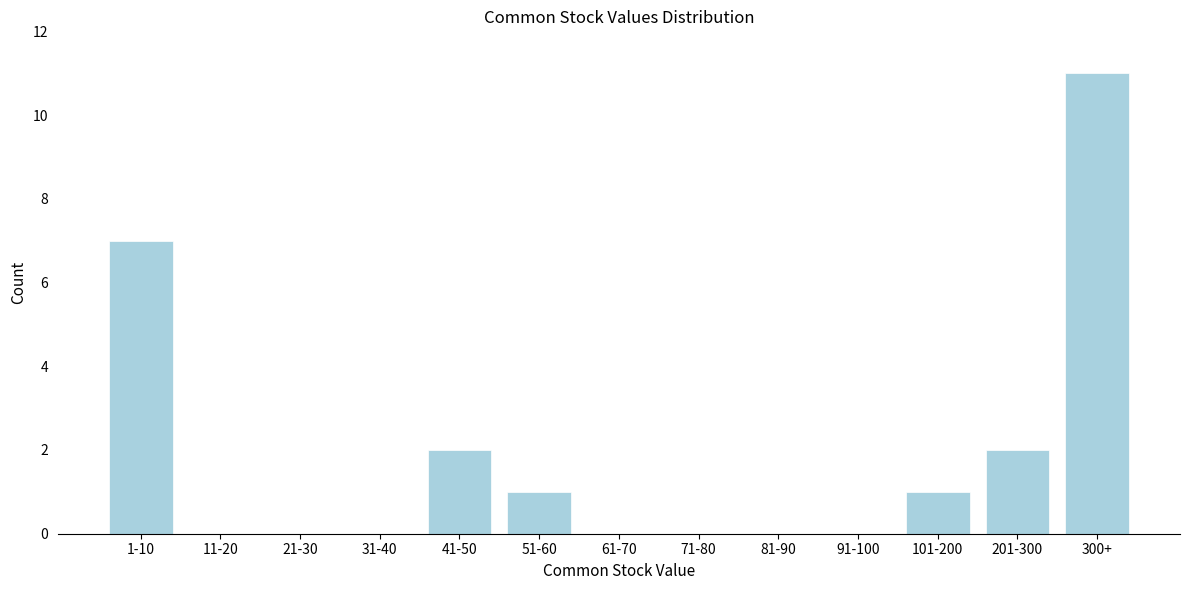

Reading left to right, what are all the values shown in this chart?

1-10=7	11-20=0	21-30=0	31-40=0	41-50=2	51-60=1	61-70=0	71-80=0	81-90=0	91-100=0	101-200=1	201-300=2	300+=11